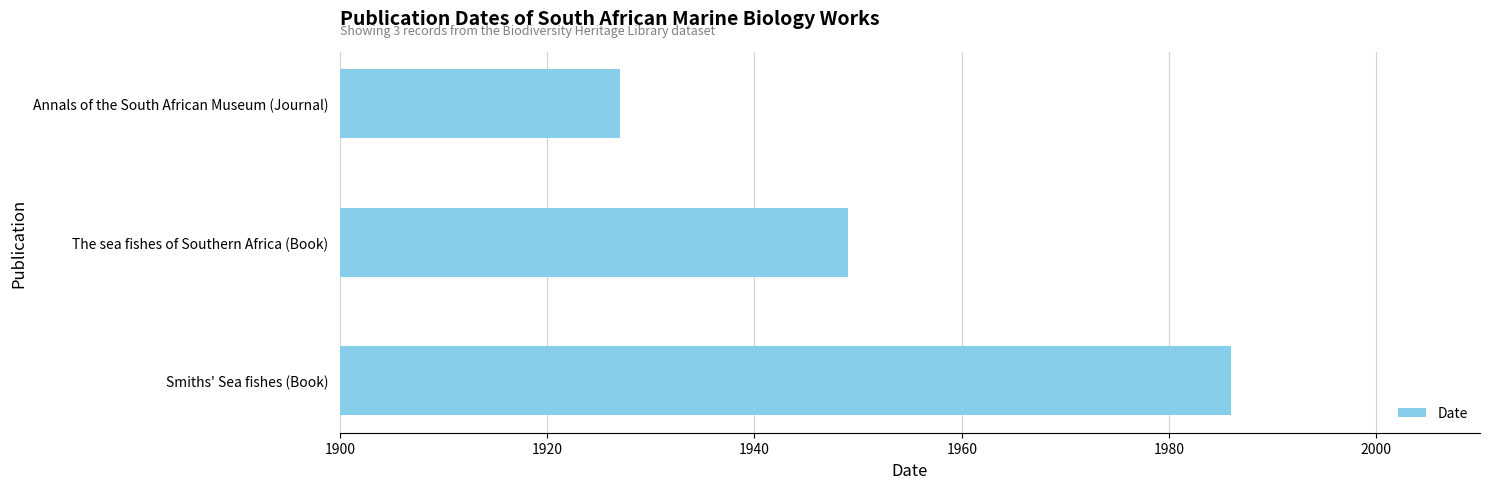

What is the change in value from Annals of the South African Museum (Journal) to Smiths' Sea fishes (Book)?

+59